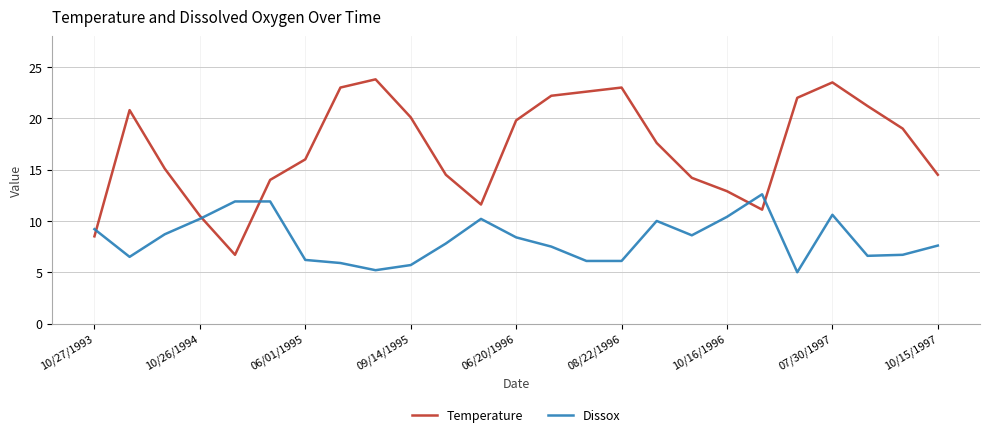

In Temperature, how many points are higher than both neighbors (excluding endpoints)?

4